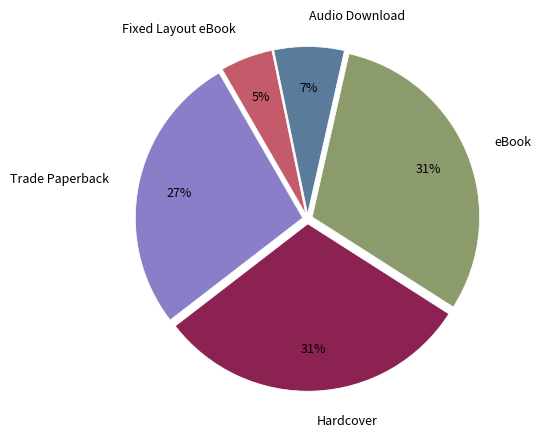

Which has a higher value, Trade Paperback or eBook?

eBook